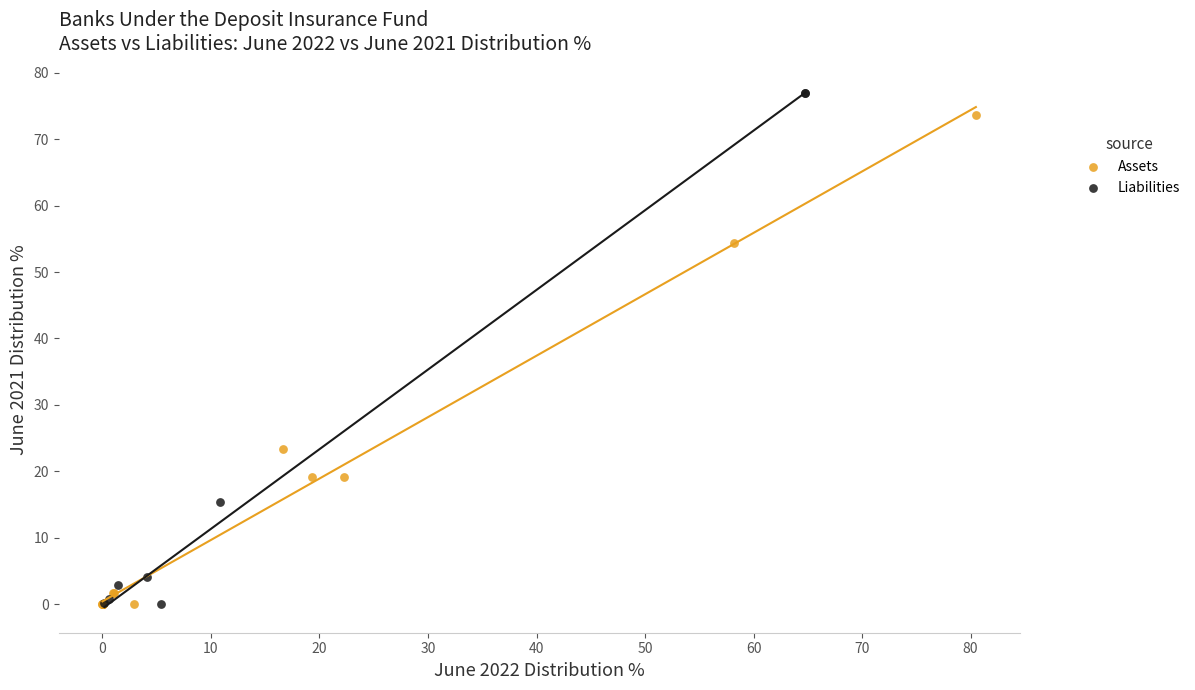

What are all the series names shown in the legend?

Assets, Liabilities